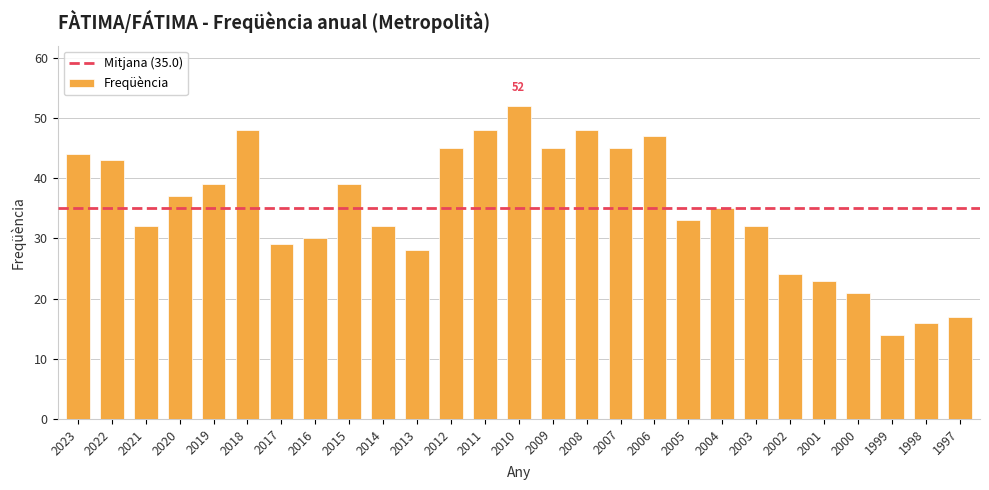

What is the value of the 3rd bar from the left?

32